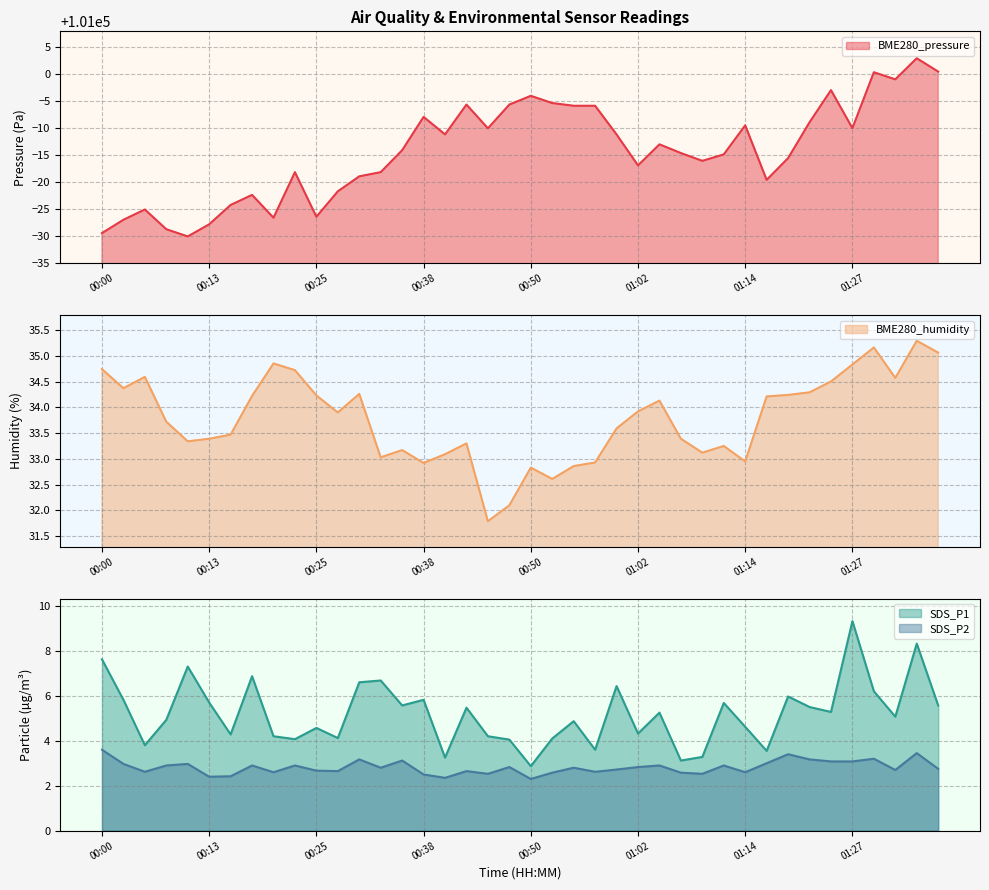

Reading left to right, transcribe all the data shown in this chart.

BME280_pressure: 100970.5	100973.0	100974.9	100971.2	100969.9	100972.2	100975.8	100977.6	100973.4	100981.8	100973.6	100978.3	100981.1	100981.8	100985.9	100992.1	100988.8	100994.4	100990.0	100994.4	100996.0	100994.7	100994.2	100994.2	100988.8	100983.1	100987.0	100985.4	100983.9	100985.1	100990.5	100980.4	100984.4	100991.1	100997.1	100990.0	101000.4	100999.1	101003.0	101000.5
BME280_humidity: 34.7	34.4	34.6	33.7	33.3	33.4	33.5	34.2	34.9	34.7	34.2	33.9	34.3	33.0	33.2	32.9	33.1	33.3	31.8	32.1	32.8	32.6	32.9	32.9	33.6	33.9	34.1	33.4	33.1	33.2	33.0	34.2	34.2	34.3	34.5	34.8	35.2	34.6	35.3	35.1
SDS_P1: 7.6	5.8	3.8	4.9	7.3	5.7	4.3	6.9	4.2	4.1	4.6	4.1	6.6	6.7	5.6	5.8	3.2	5.5	4.2	4.0	2.9	4.1	4.9	3.6	6.4	4.3	5.2	3.1	3.3	5.7	4.6	3.5	6.0	5.5	5.3	9.3	6.2	5.1	8.3	5.6
SDS_P2: 3.6	3.0	2.6	2.9	3.0	2.4	2.4	2.9	2.6	2.9	2.7	2.6	3.2	2.8	3.1	2.5	2.4	2.6	2.5	2.8	2.3	2.6	2.8	2.6	2.7	2.8	2.9	2.6	2.5	2.9	2.6	3.0	3.4	3.2	3.1	3.1	3.2	2.7	3.5	2.8